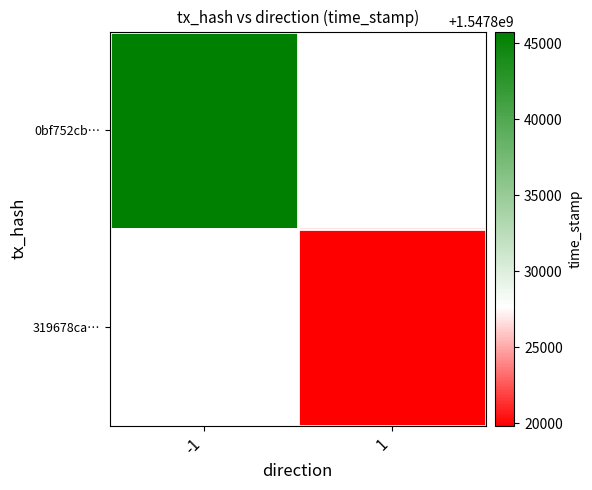

Which series has the largest range (max minus min)?

0bf752cb…